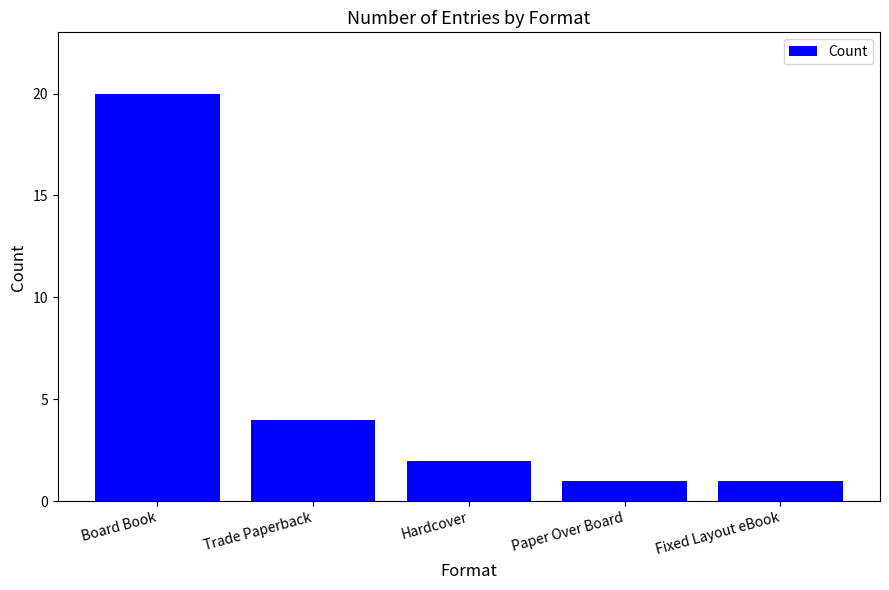

Reading right to left, transcribe all the data shown in this chart.

Fixed Layout eBook=1	Paper Over Board=1	Hardcover=2	Trade Paperback=4	Board Book=20